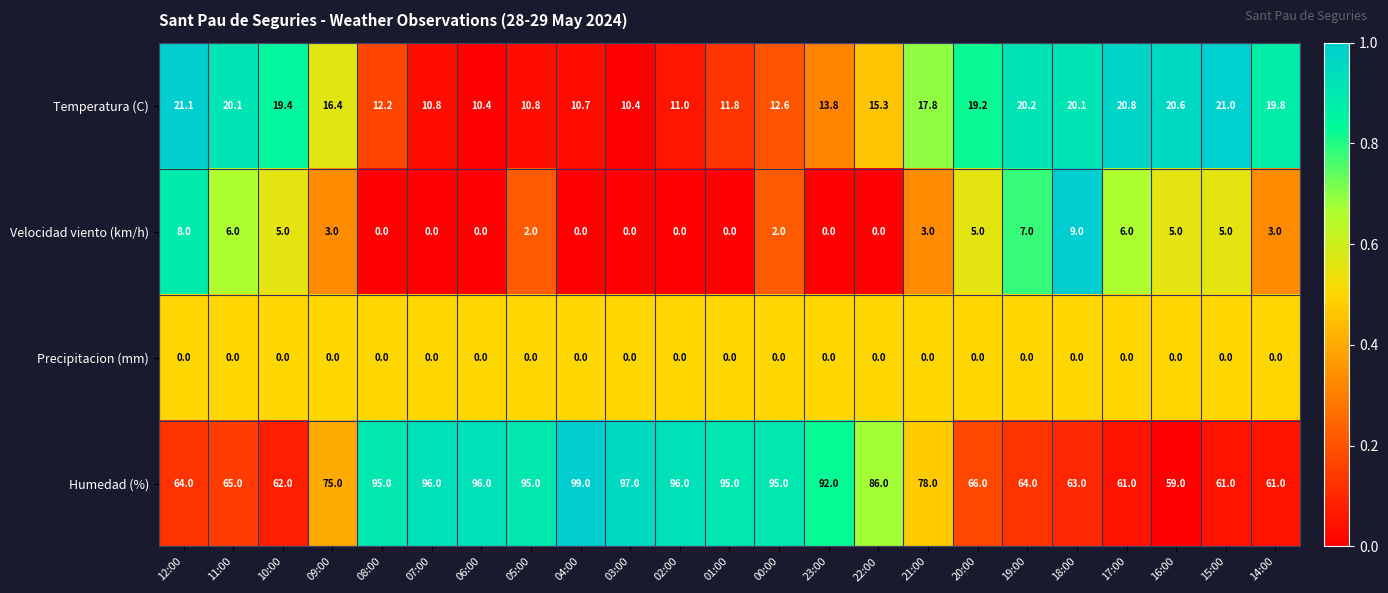

The value of Temperatura (C) at 23:00 is 19.7. True or false?

False